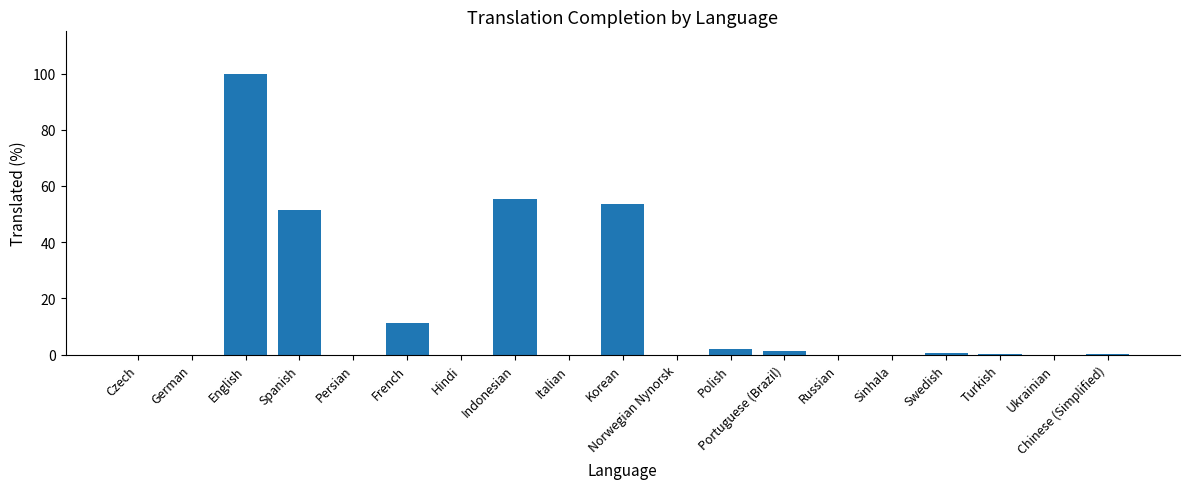

Does the chart contain stacked bars?

No